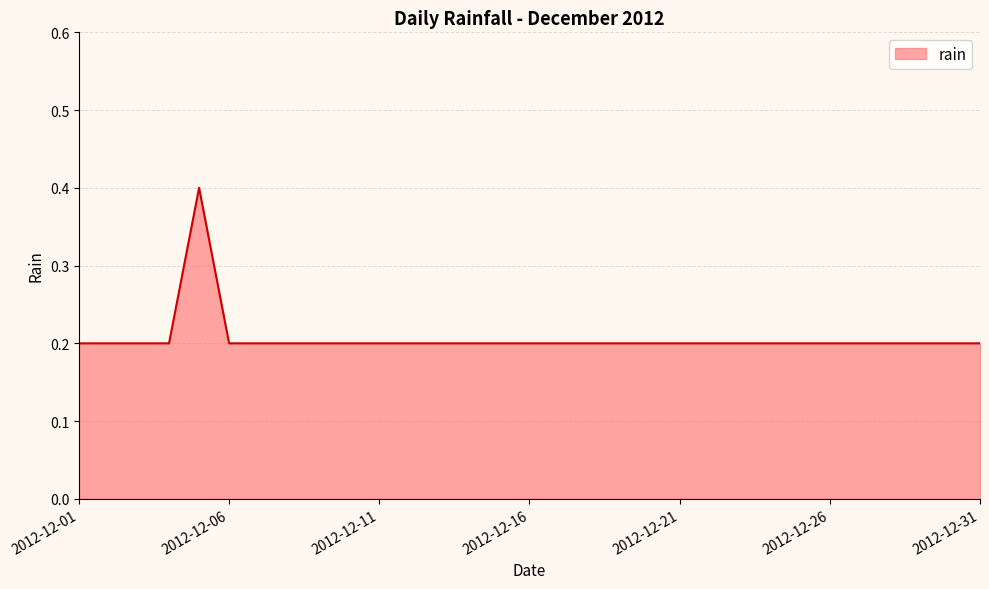

What is the maximum value shown in the chart?

0.4